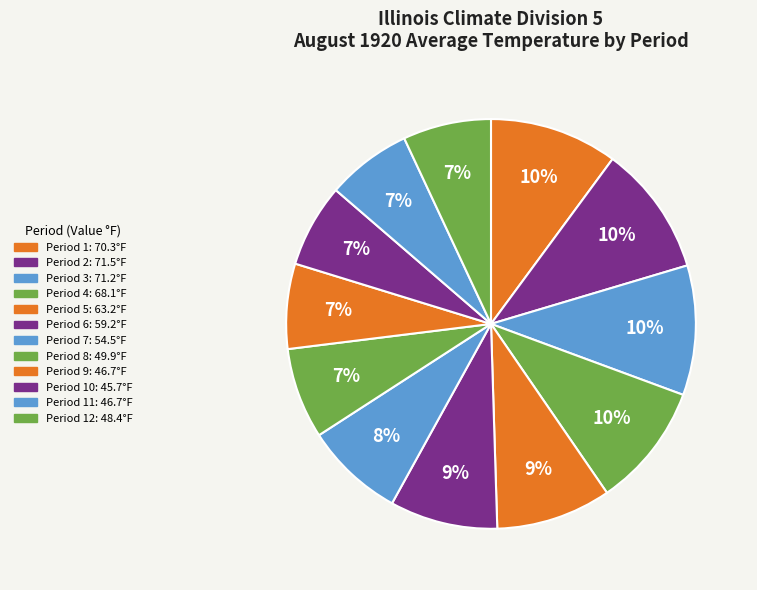

Rank the categories by value from lowest to highest.

10, 9, 11, 12, 8, 7, 6, 5, 4, 1, 3, 2